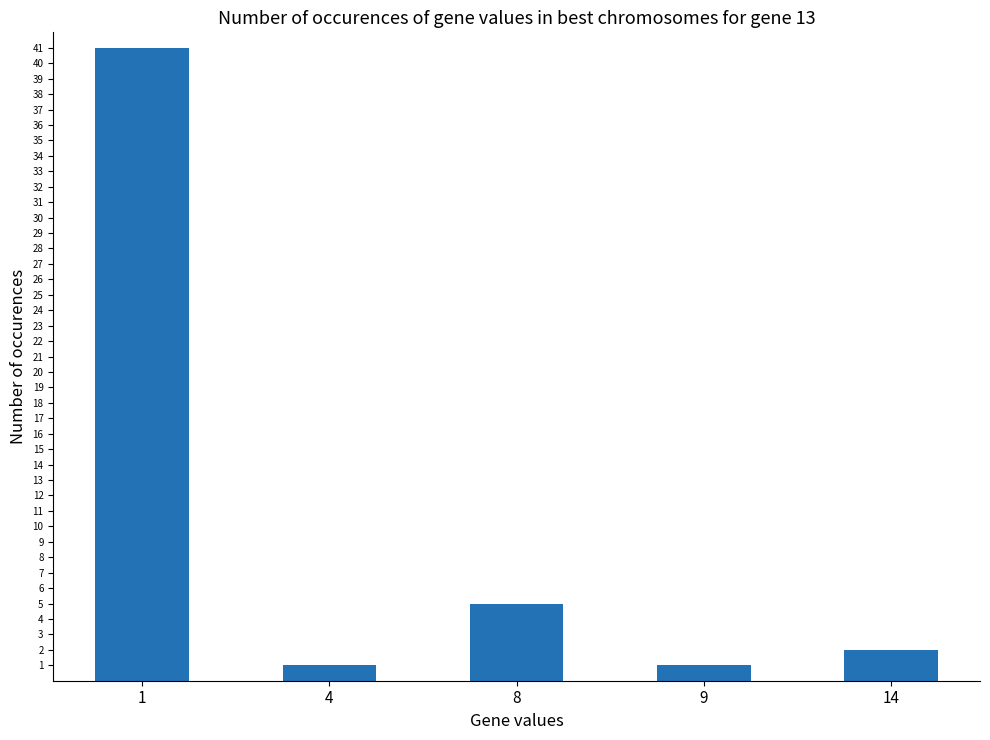

Count the number of data series in this chart.

1